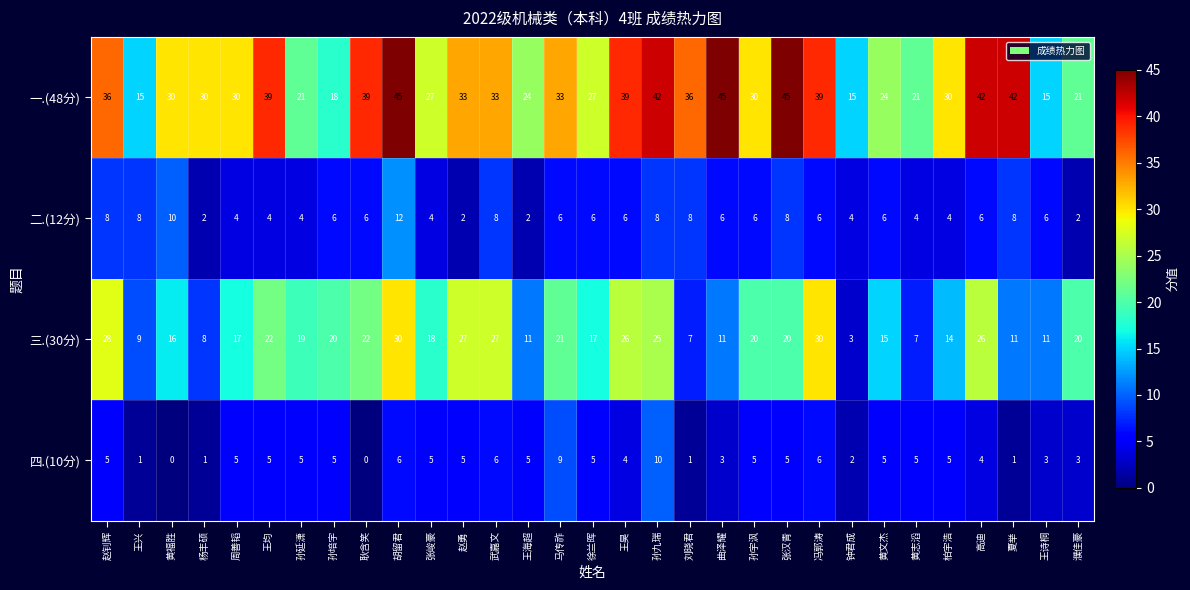

What is the maximum value shown in the chart?

45